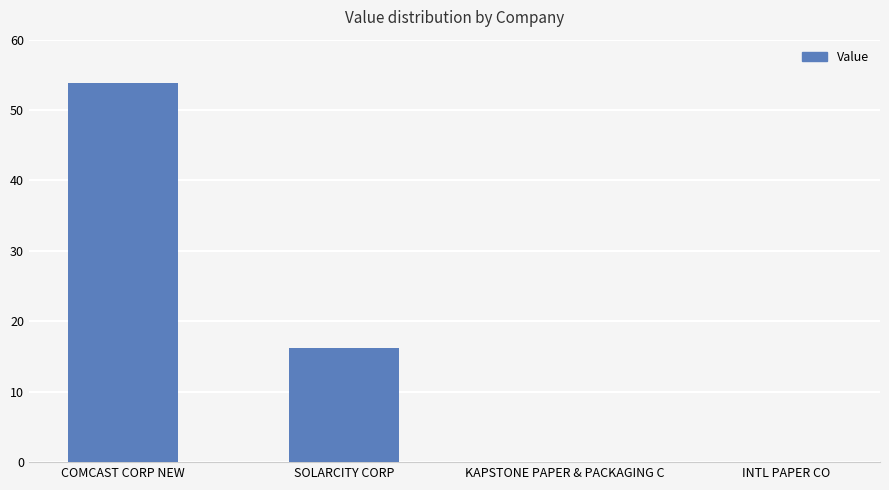

Are the bars horizontal?

No